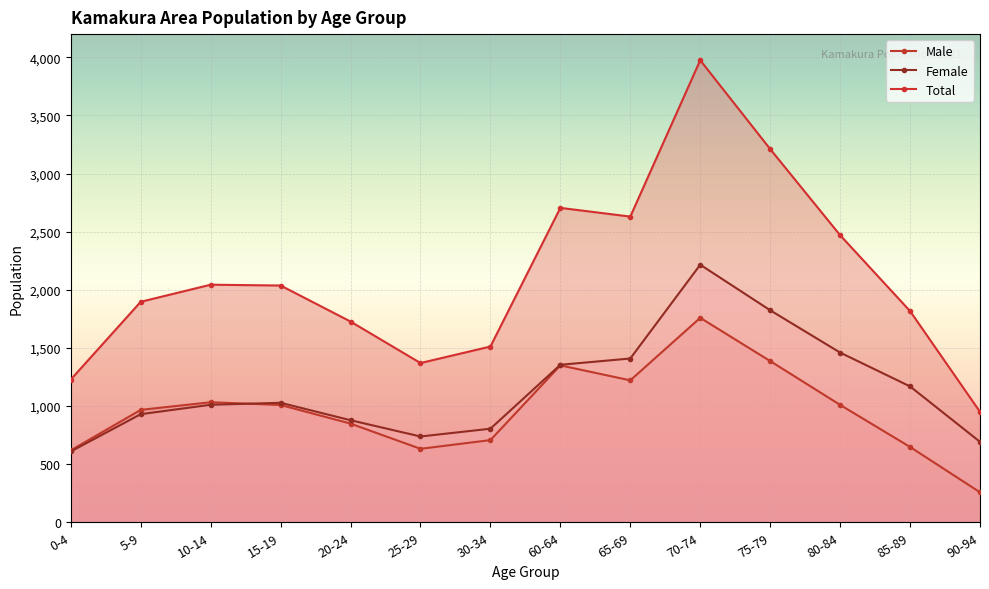

Reading left to right, extract all data points from this chart.

Male: 619	967	1033	1009	849	632	707	1350	1221	1759	1387	1010	648	258
Female: 609	930	1011	1028	878	738	805	1355	1409	2216	1824	1460	1169	692
Total: 1228	1897	2044	2037	1727	1370	1512	2705	2630	3975	3211	2470	1817	950